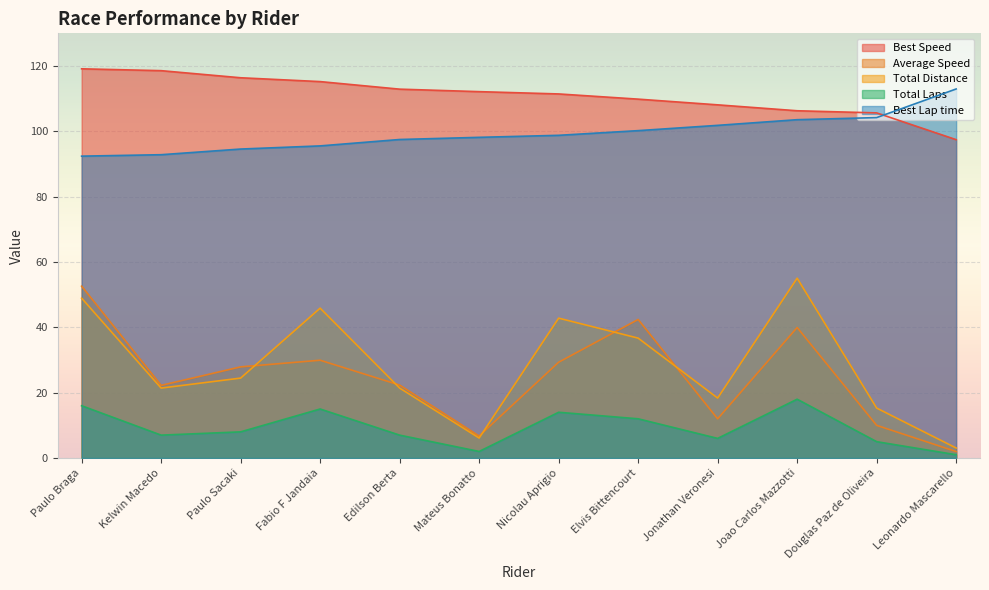

What is the sum of all Best Lap time values?

1192.6